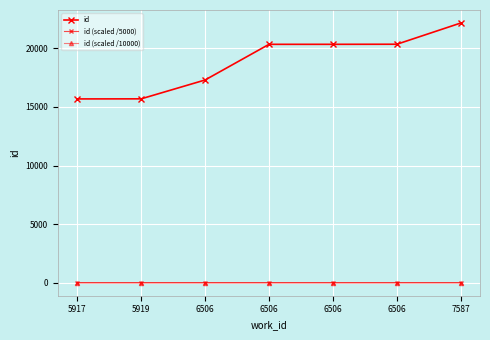

At which category does the chart reach its minimum across all series?

5917